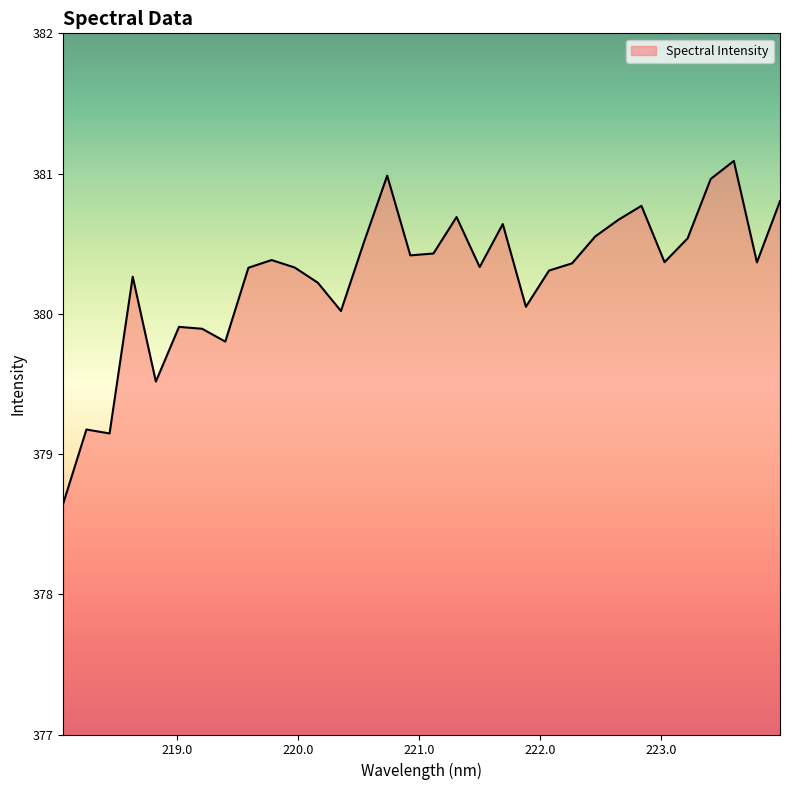

What is the greatest value displayed?

381.1